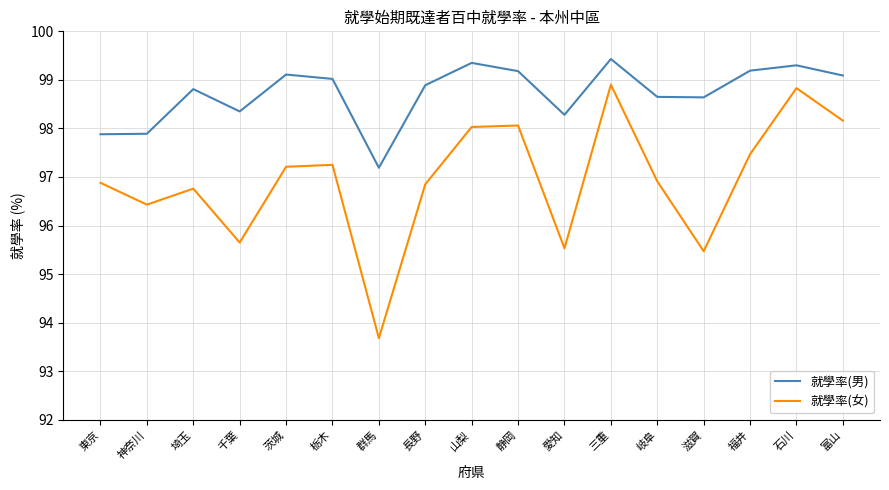

How many interior local peaks does the 就學率(男) series have?

5